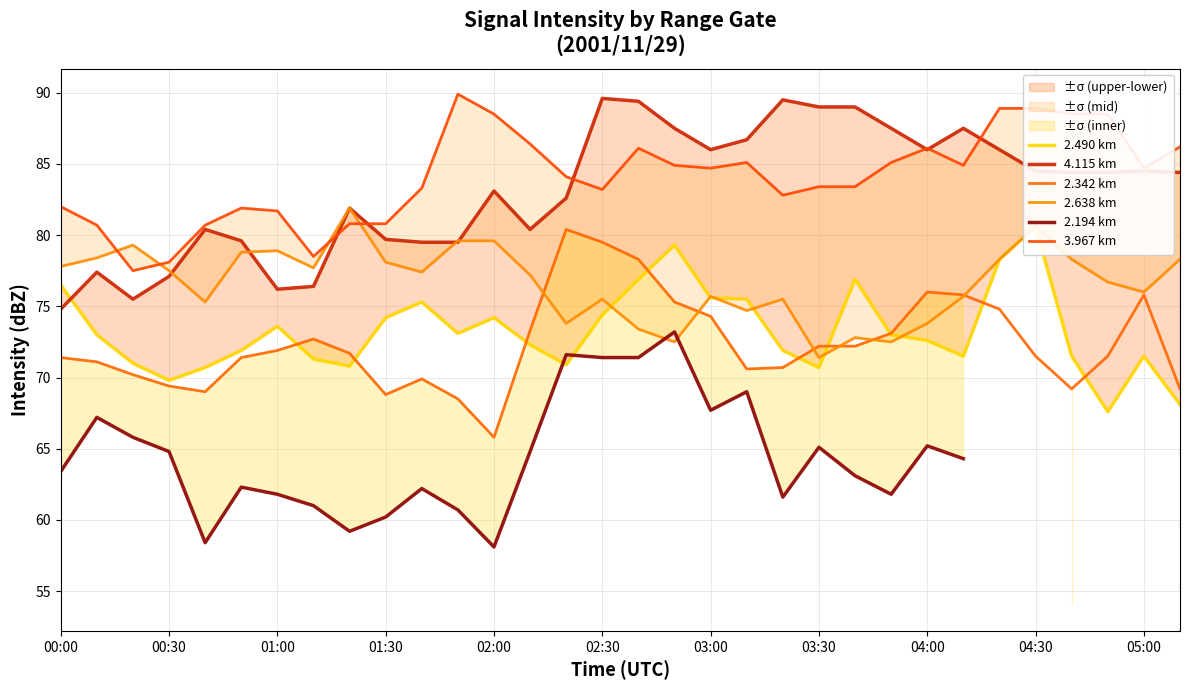

Where is 2.342 km nearest to the value 73?

23